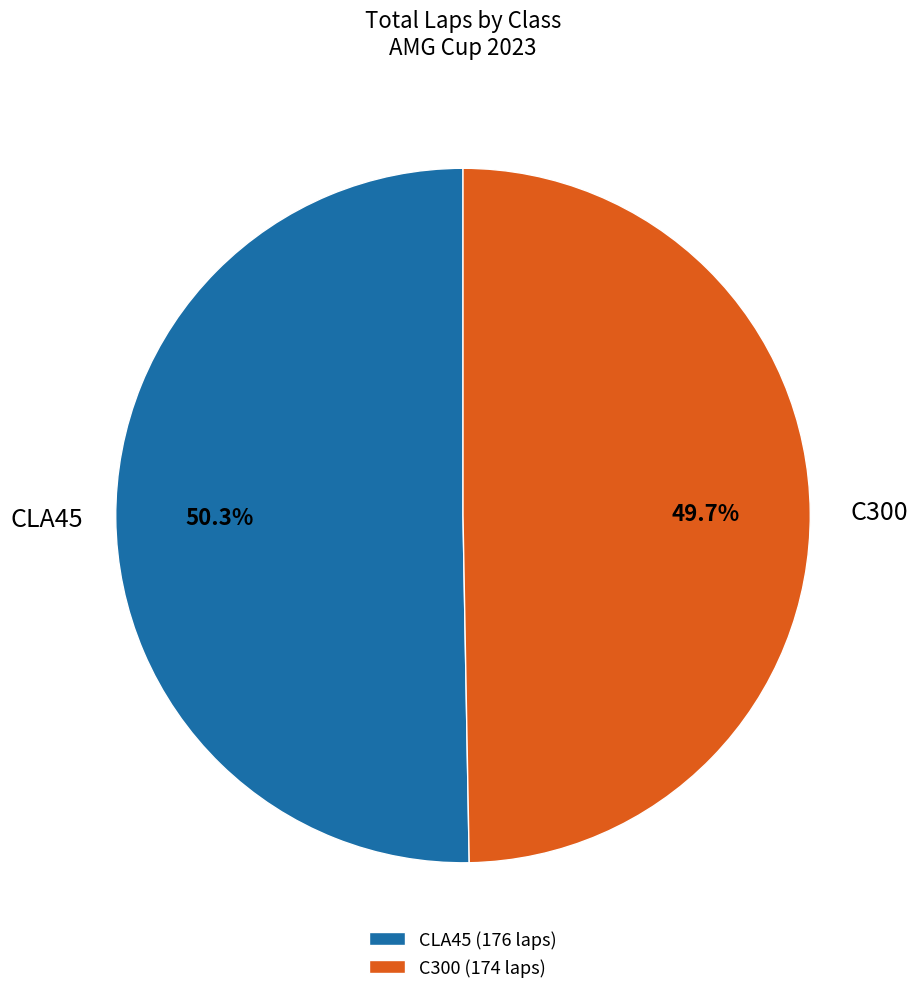

What is the ratio of the value at C300 (174 laps) to the value at CLA45 (176 laps)?

1.0